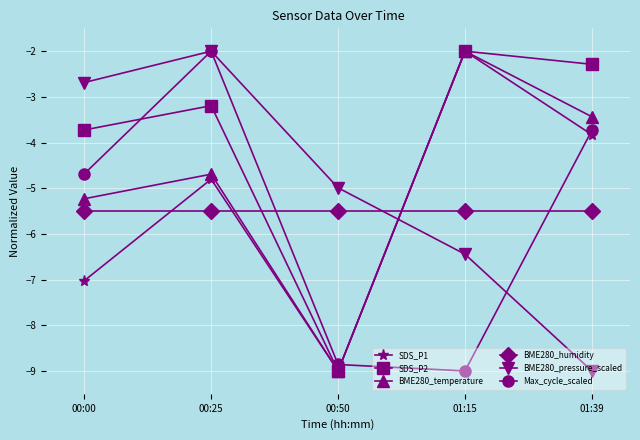

True or false: BME280_pressure_scaled has more than 2 points higher than both neighbors.

False